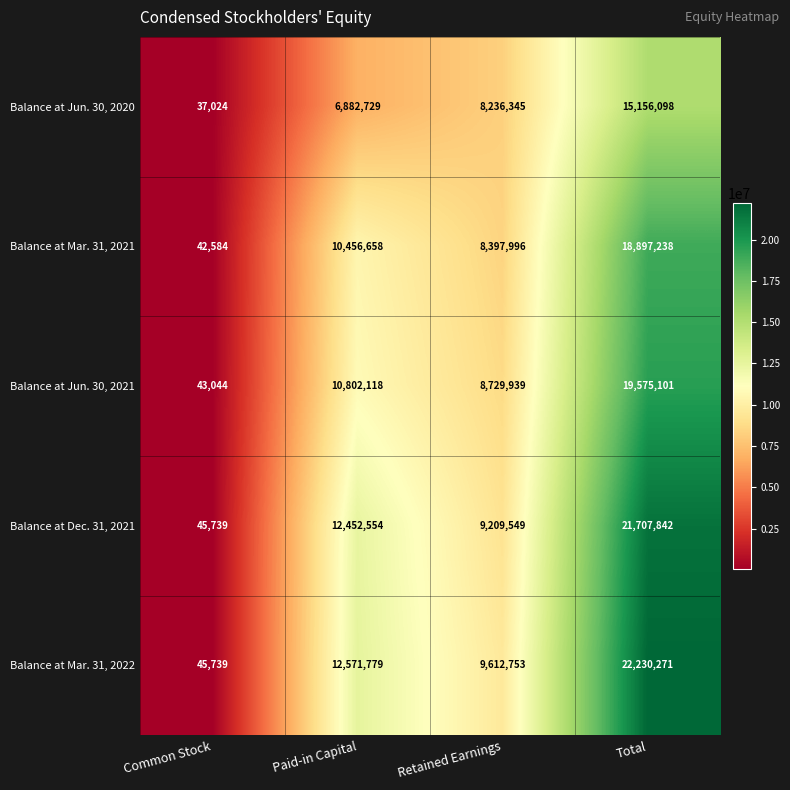

Reading left to right, list all the values displayed in this chart.

Balance at Jun. 30, 2020: 37024	6882729	8236345	15156098
Balance at Mar. 31, 2021: 42584	10456658	8397996	18897238
Balance at Jun. 30, 2021: 43044	10802118	8729939	19575101
Balance at Dec. 31, 2021: 45739	12452554	9209549	21707842
Balance at Mar. 31, 2022: 45739	12571779	9612753	22230271